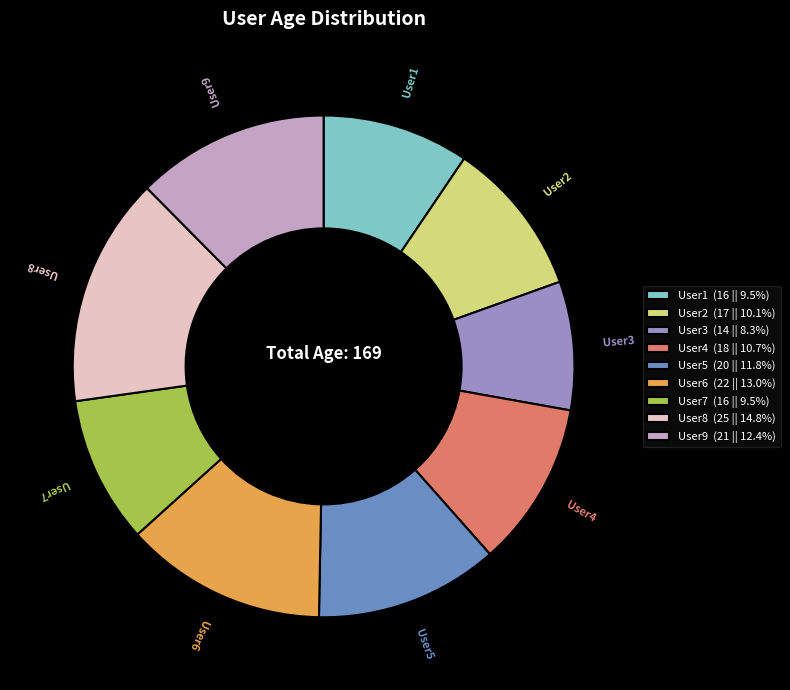

Is User3 the majority of the pie?

No